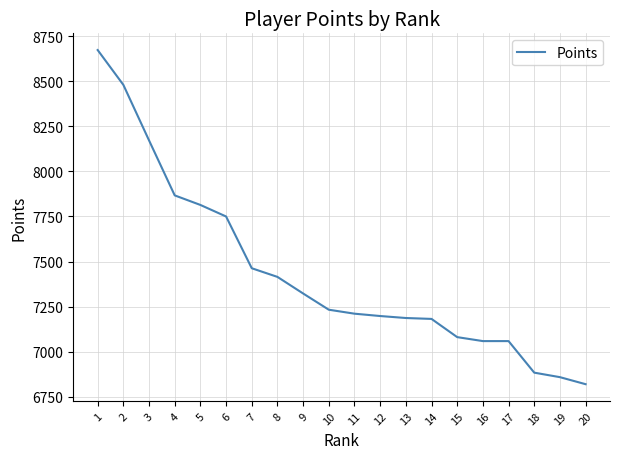

At which label does the data first exceed 7233?

1